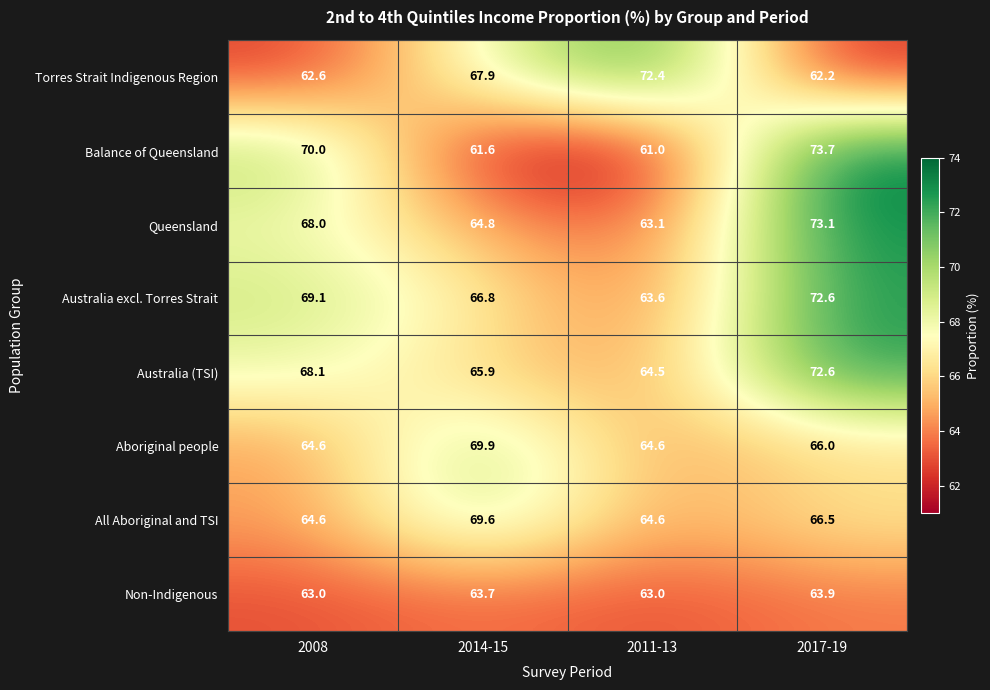

What is the difference between the highest and lowest values at 2008?

7.4